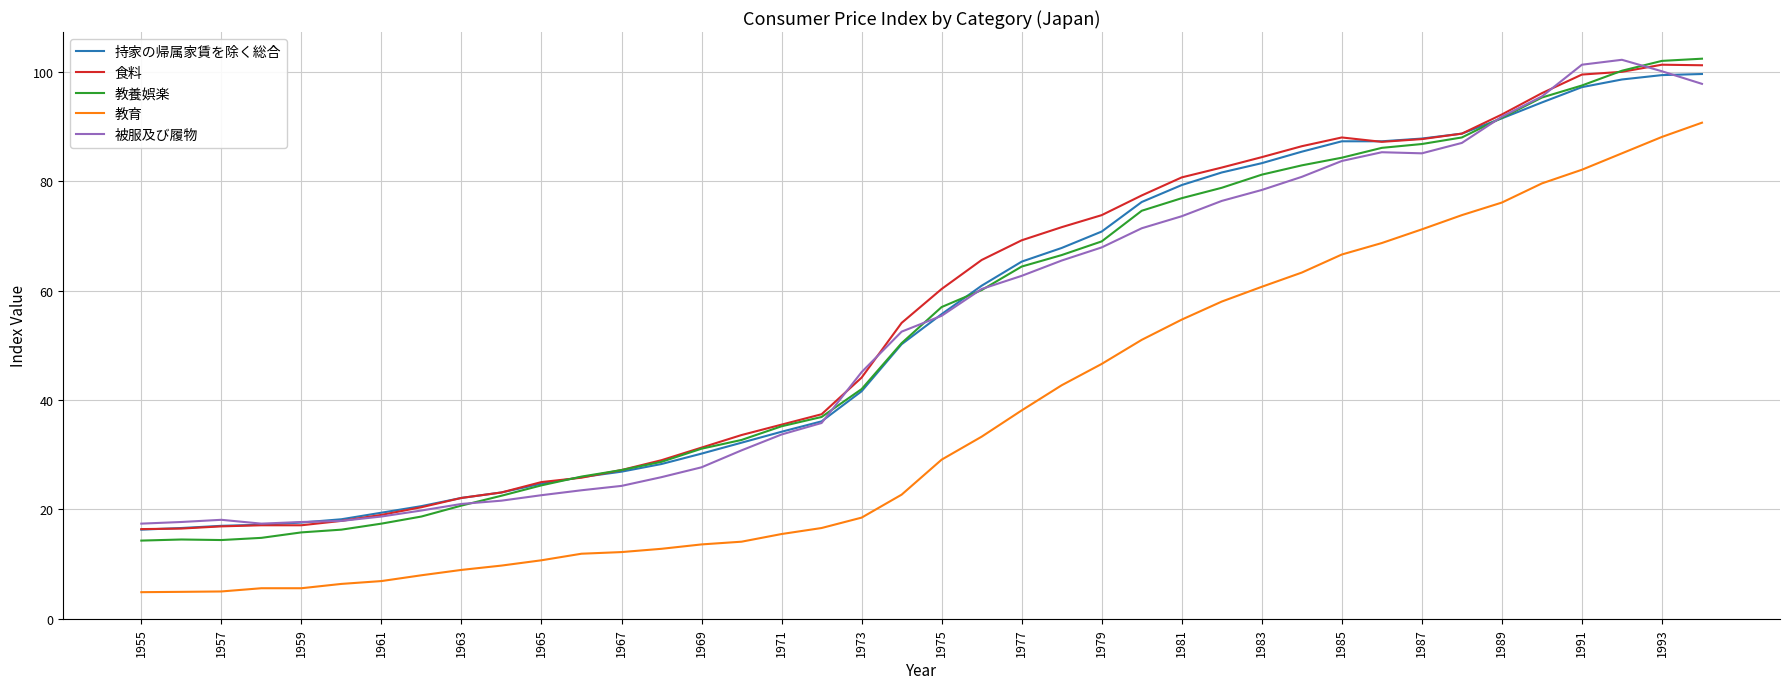

What is the maximum value for 教養娯楽?

102.4